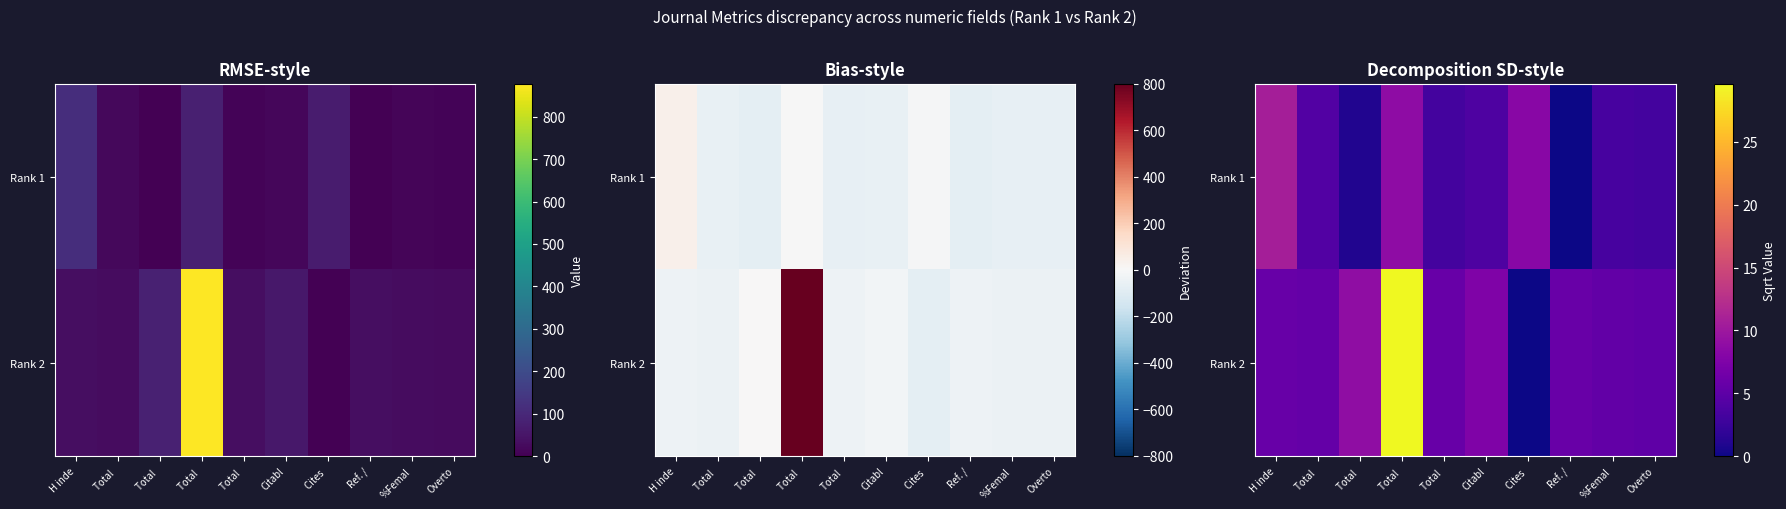

What is the approximate value of Rank 2 at Total?

29.6